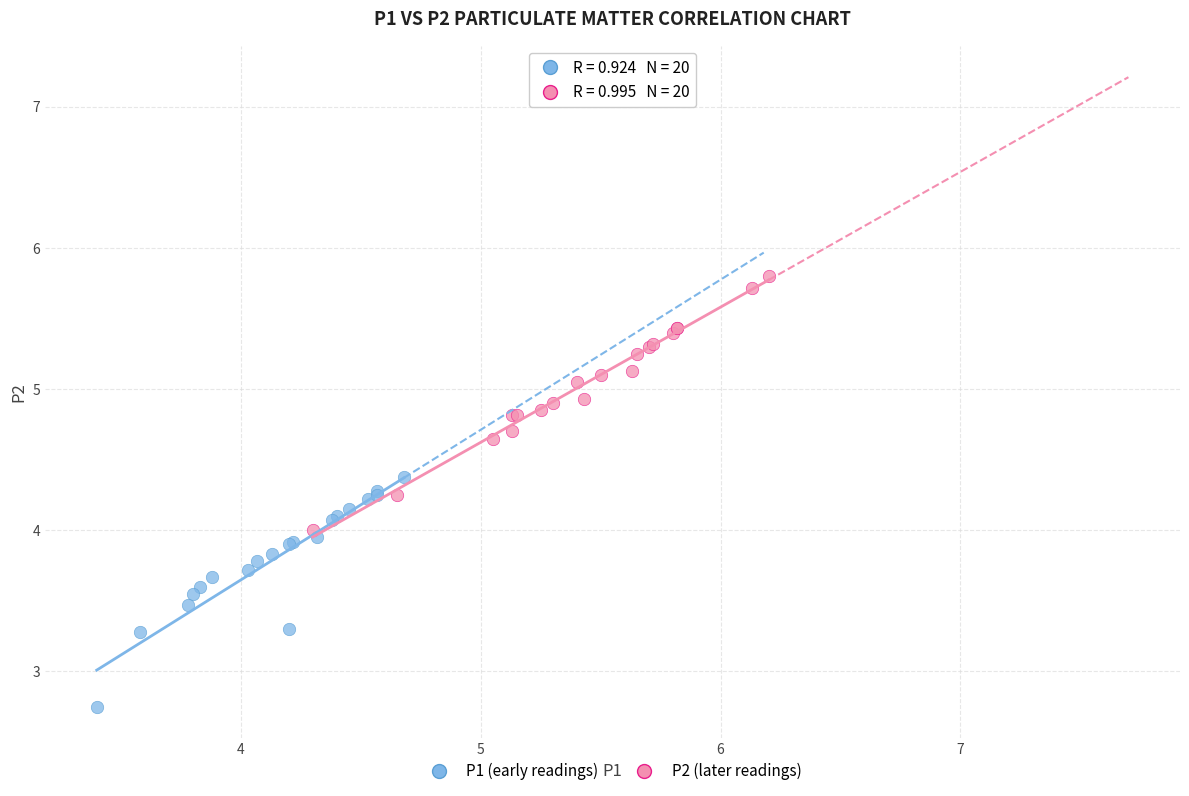

Which series contains the lowest Y value?

P1 (early readings)